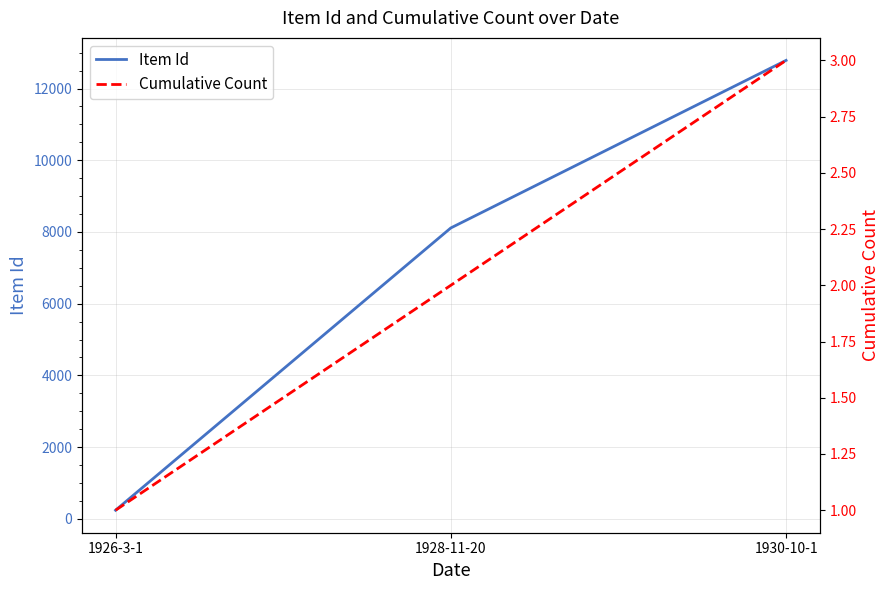

What is the difference between the maximum and second lowest values in the Cumulative Count series?

1